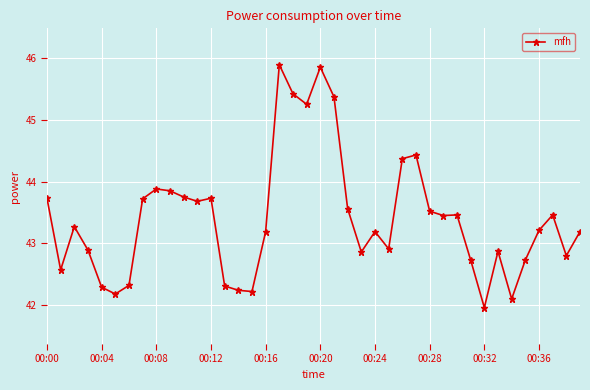

What is the value of the 34th point from the left?

42.9